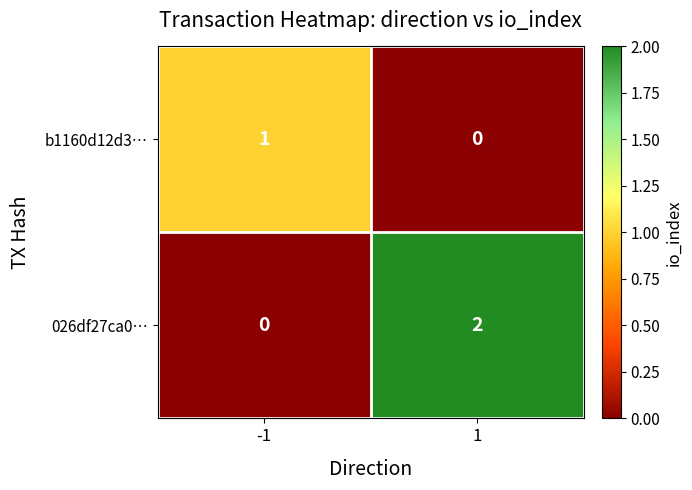

The value of b1160d12d3… at -1 is 0. True or false?

False